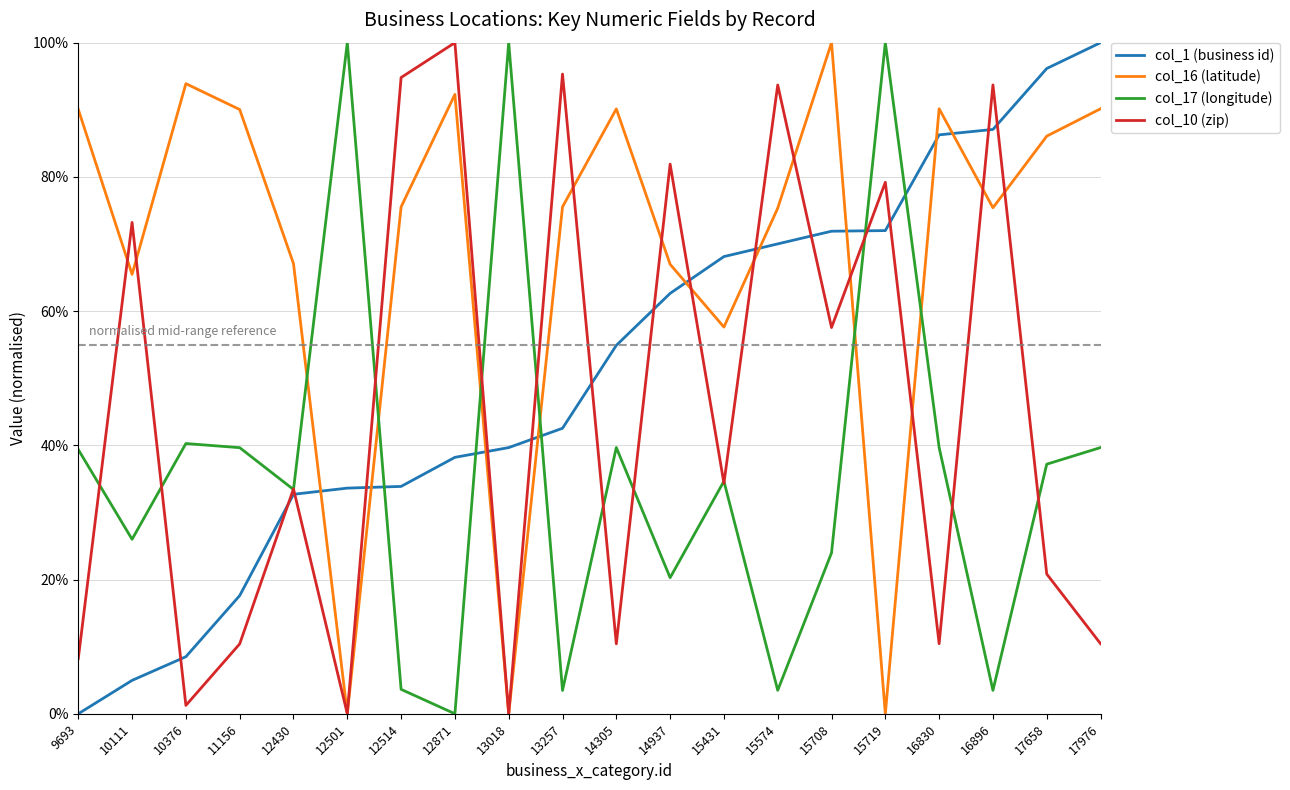

What are all the series names shown in the legend?

col_1 (business id), col_16 (latitude), col_17 (longitude), col_10 (zip)